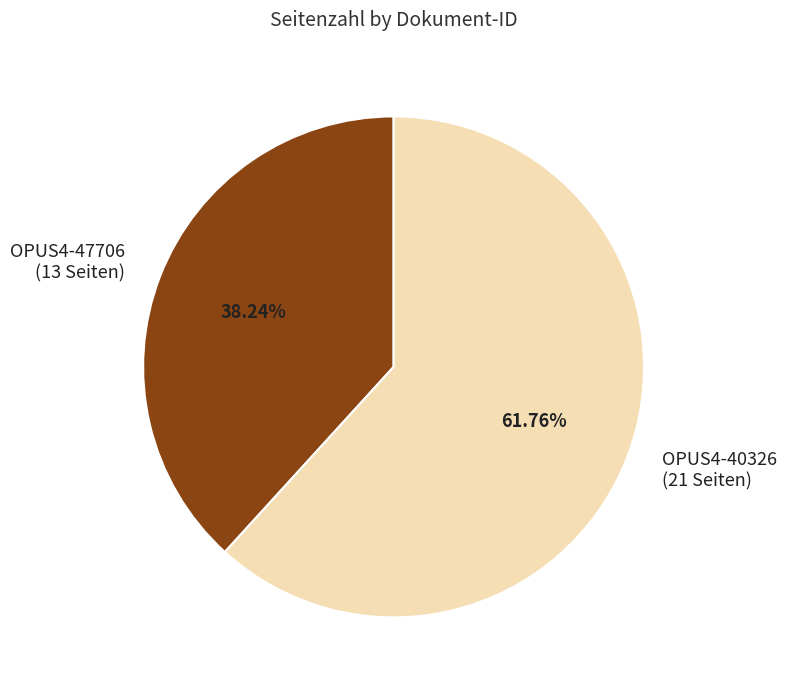

Which category has the biggest portion of the pie?

OPUS4-40326